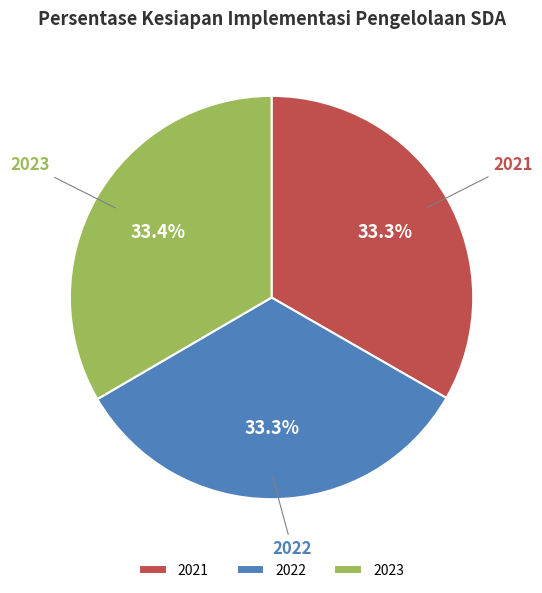

Does any single category account for the majority?

No